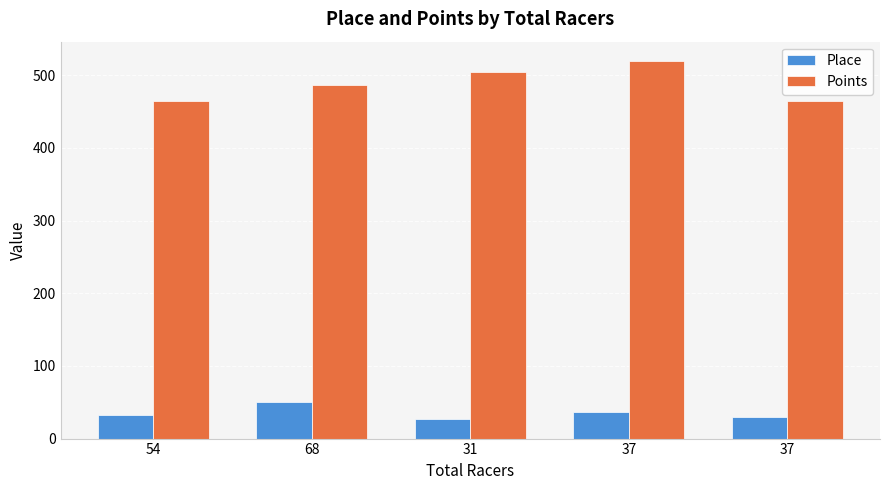

How many categories are shown in the chart?

5